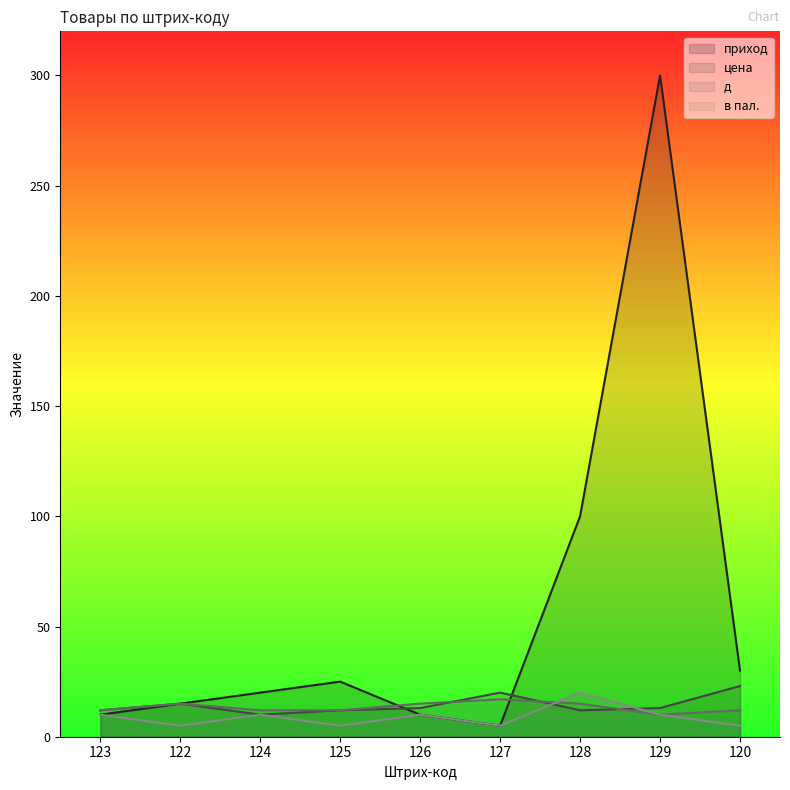

What is the sum of all приход values?

515